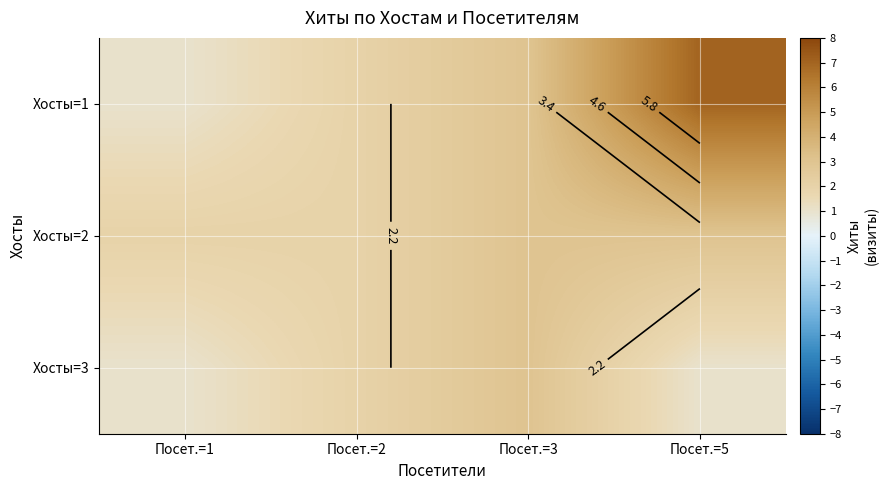

Is it true that Хосты=2 equals 3 at Посет.=3?

True